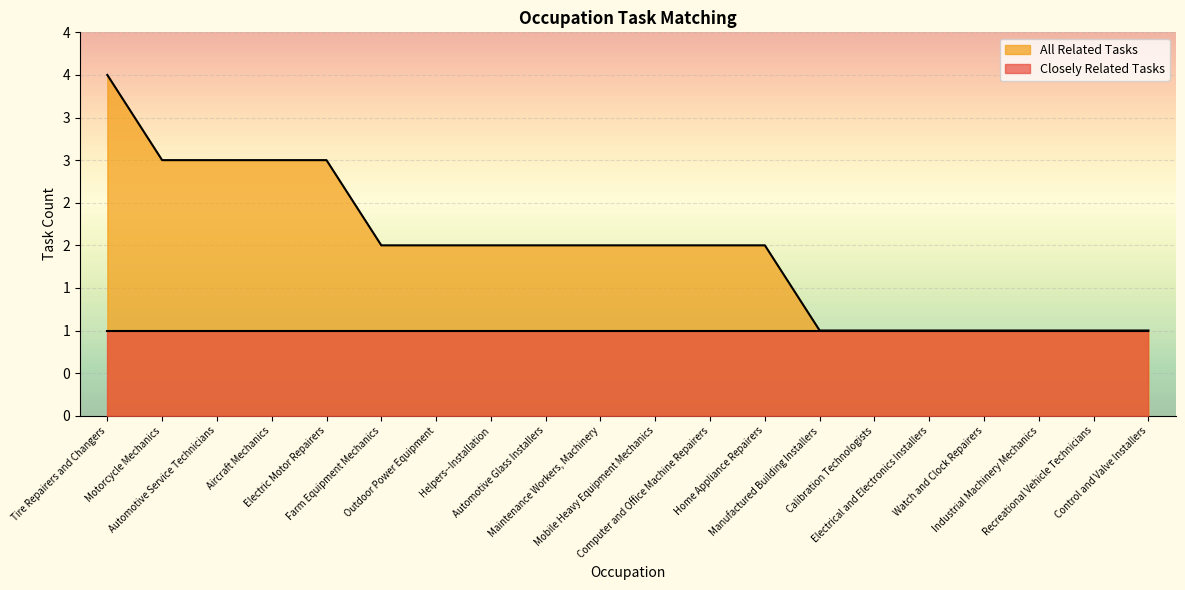

True or false: the data shows 0 at Watch and Clock Repairers.

False